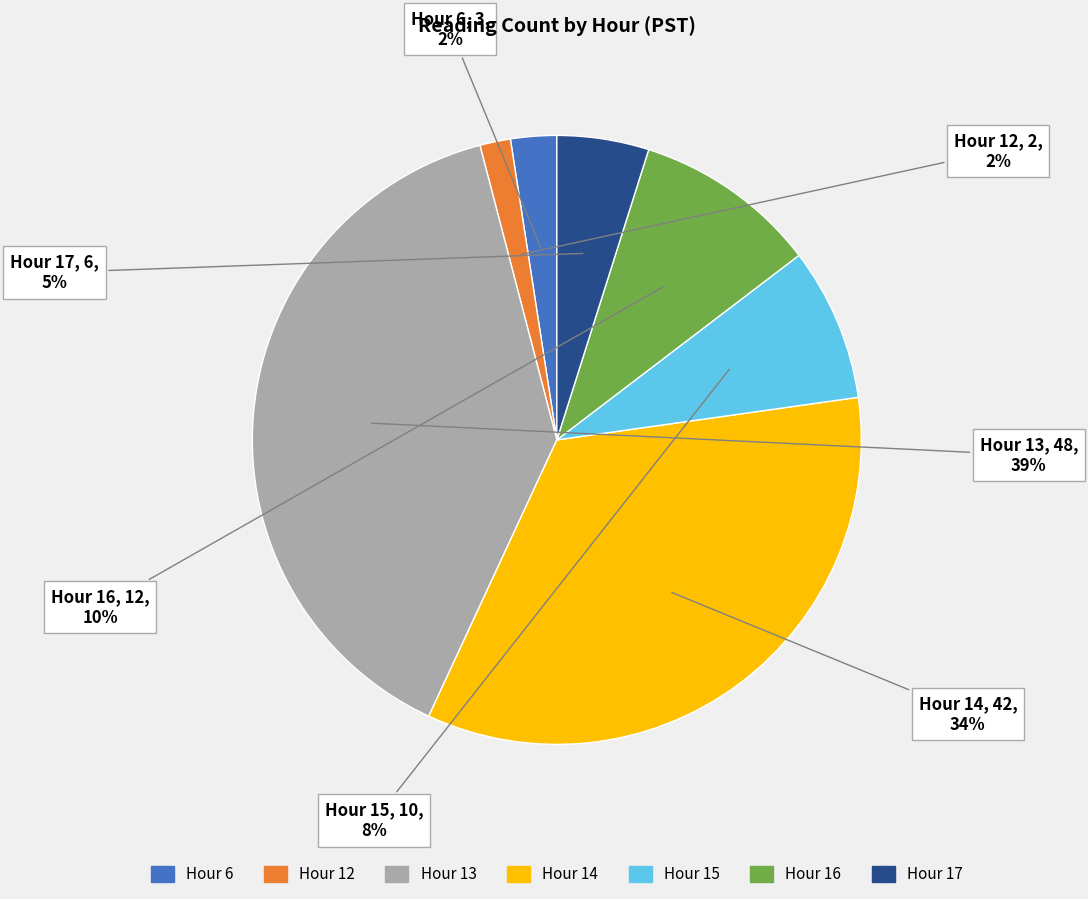

The Hour 15 slice represents 19% of the pie. True or false?

False